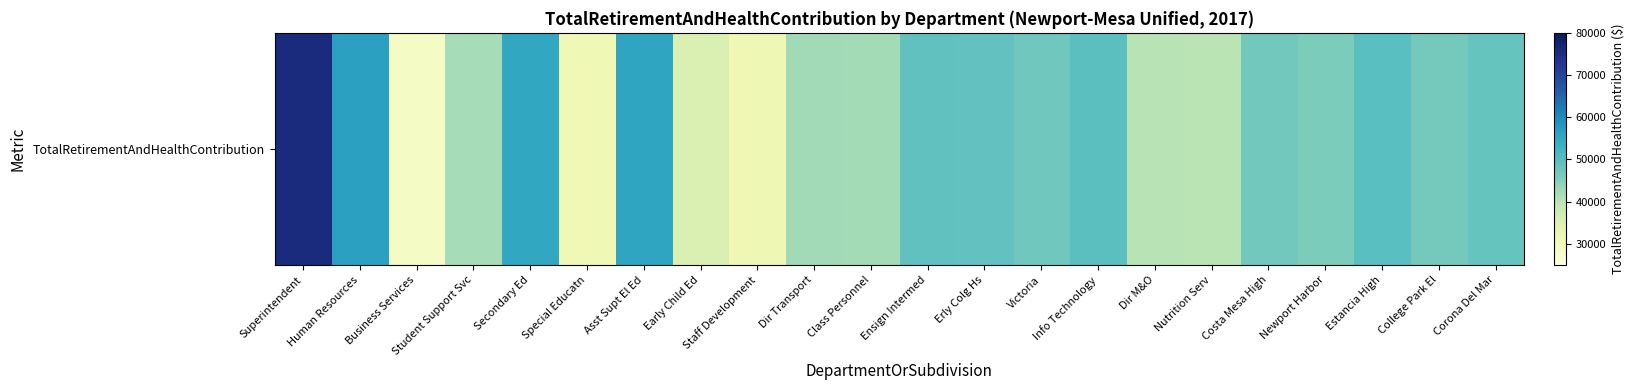

What is the sum of the values at Dir Transport and Ensign Intermed?

91131